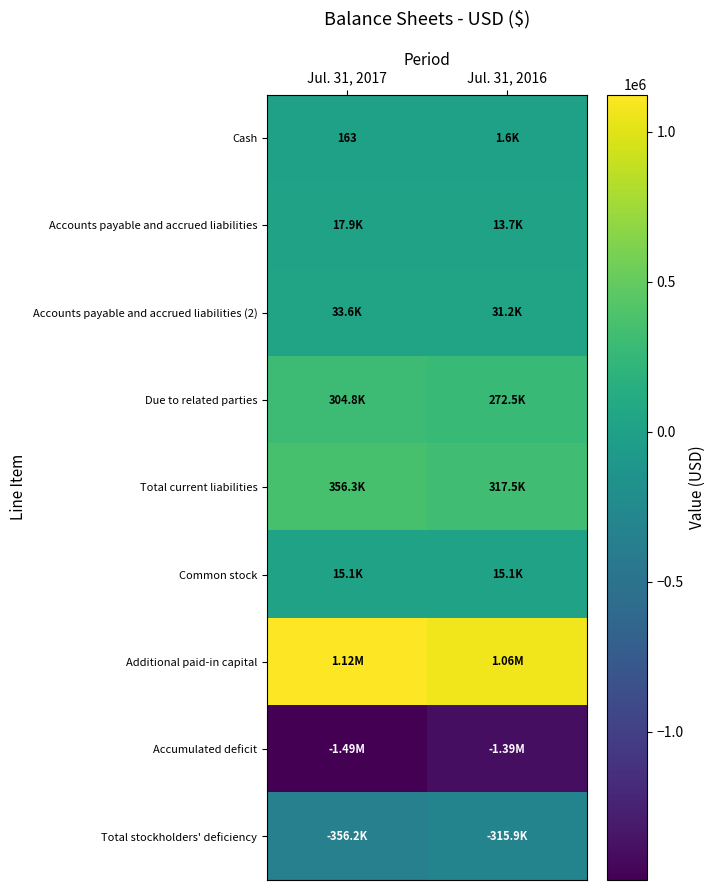

The value of Accounts payable and accrued liabilities (2) at Jul. 31, 2016 is 6427. True or false?

False